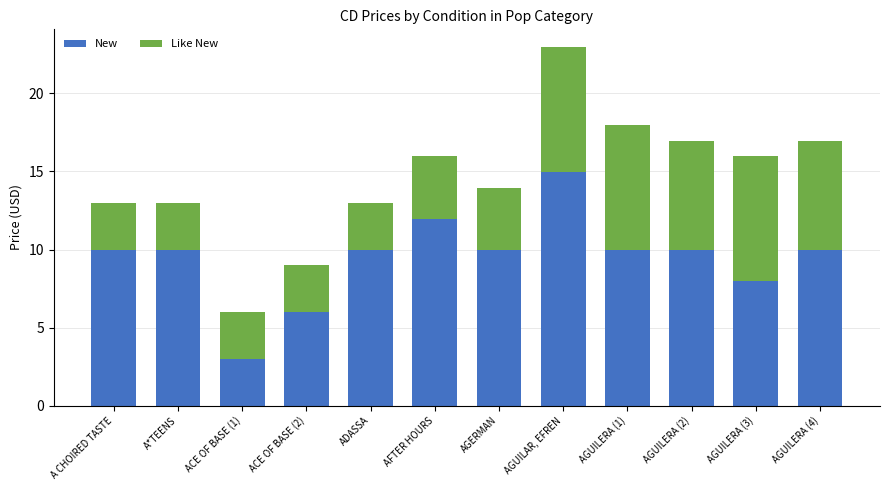

Reading left to right, what are the values for New?

A CHOIRED TASTE=10.0	A*TEENS=10.0	ACE OF BASE (1)=3.0	ACE OF BASE (2)=6.0	ADASSA=10.0	AFTER HOURS=12.0	AGERMAN=10.0	AGUILAR, EFREN=15.0	AGUILERA (1)=10.0	AGUILERA (2)=10.0	AGUILERA (3)=8.0	AGUILERA (4)=10.0